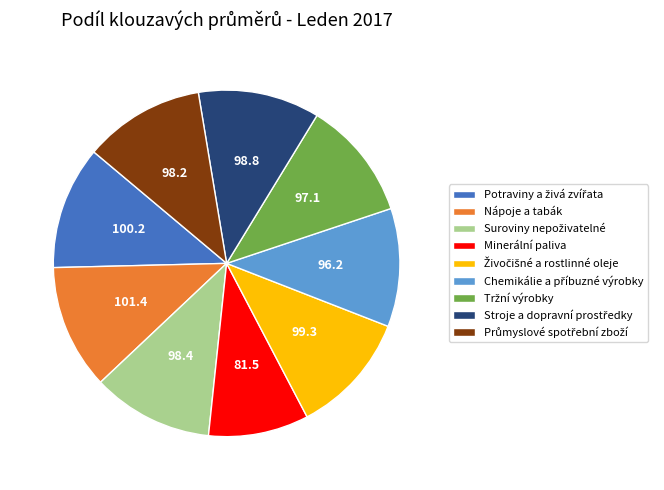

Is there any slice that represents more than half of the pie?

No